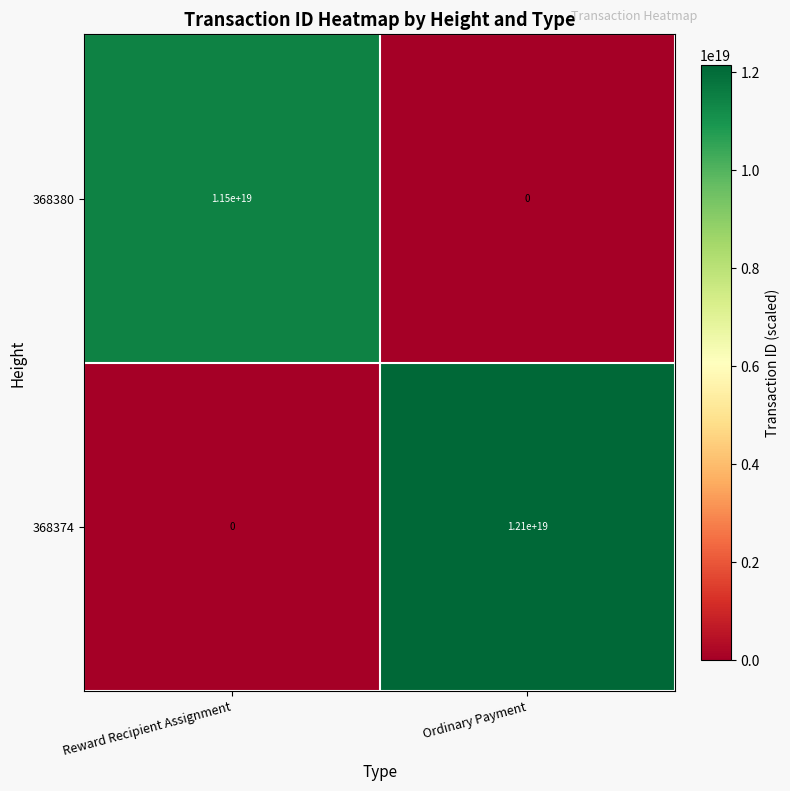

How many distinct data groups are displayed?

2